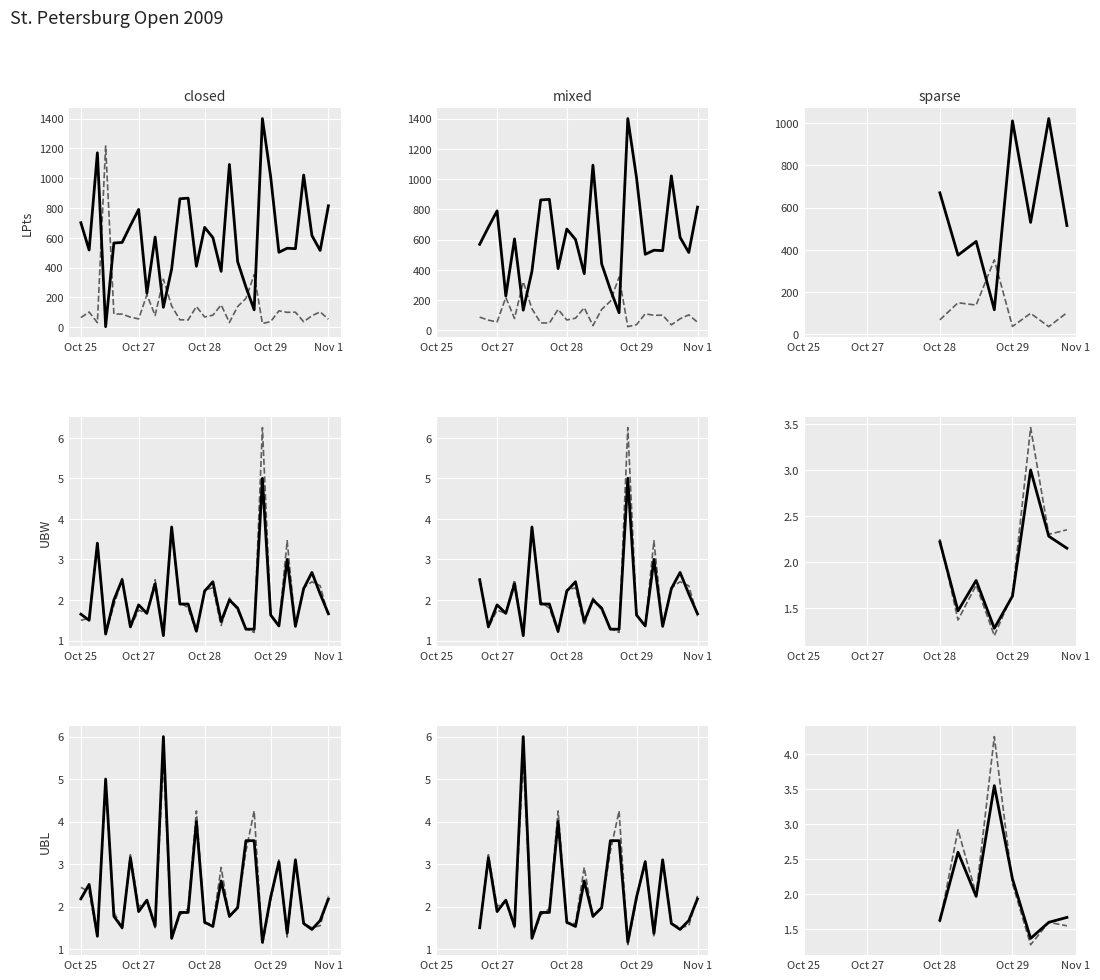

What is the average value of the UBL series?

2.1